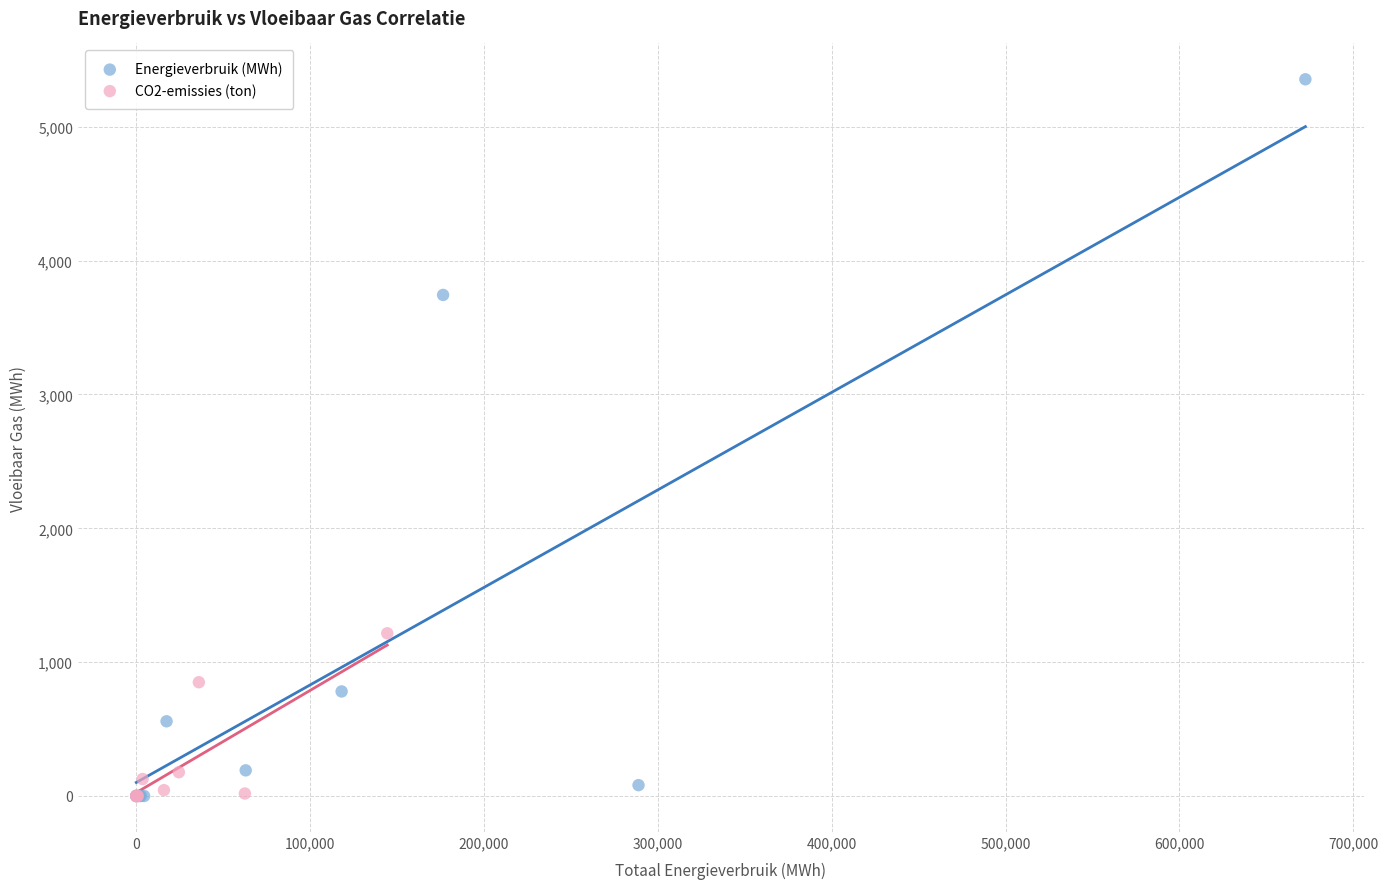

What are all the series names shown in the legend?

Energieverbruik (MWh), CO2-emissies (ton)